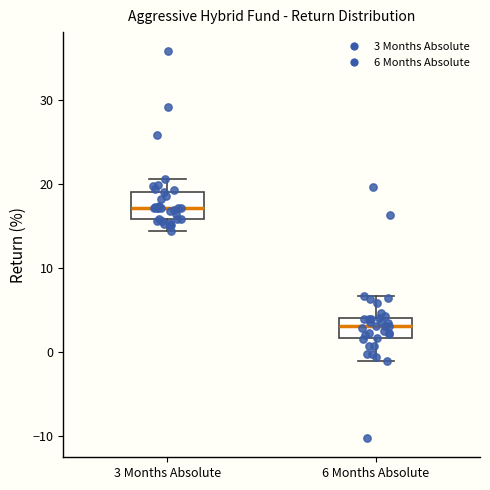

Where is the upper edge of the box for 6 Months Absolute on the y-axis? The values are not printed on the chart, so give them approximately, as read against the axis.

4